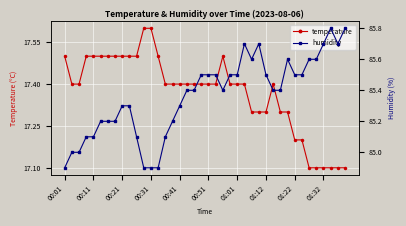

How many values in the humidity series are below 85?

4